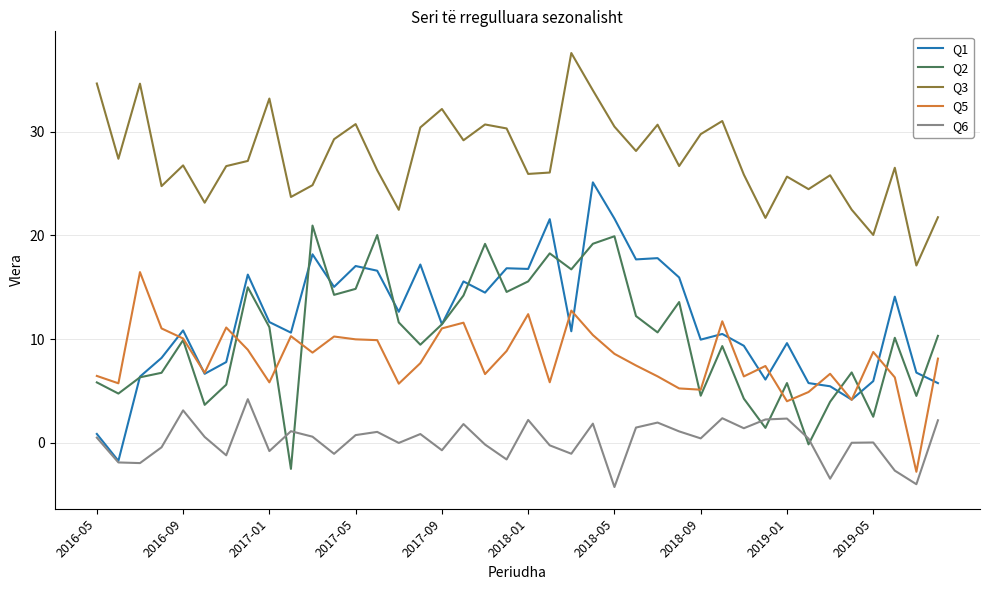

Count the number of categories in the chart.

40